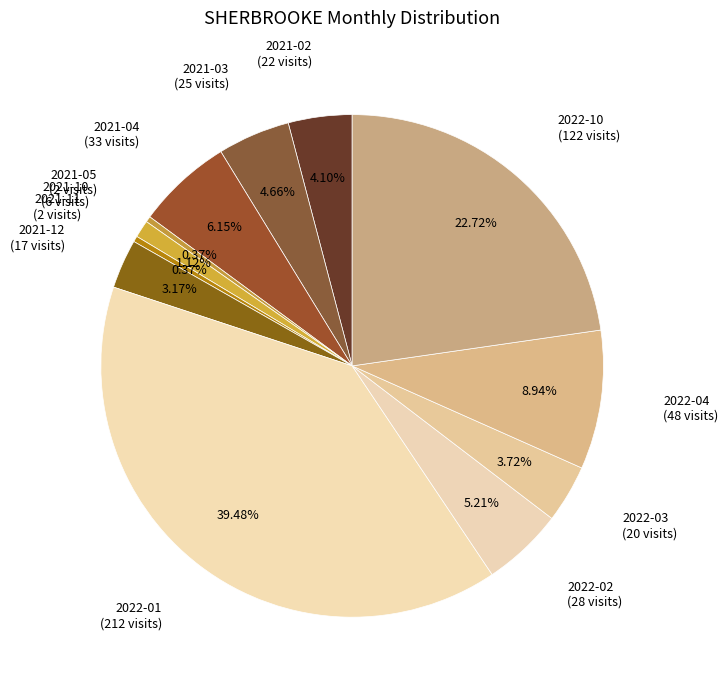

To the nearest percent, what is the difference between the largest and smallest slice percentages?

39%